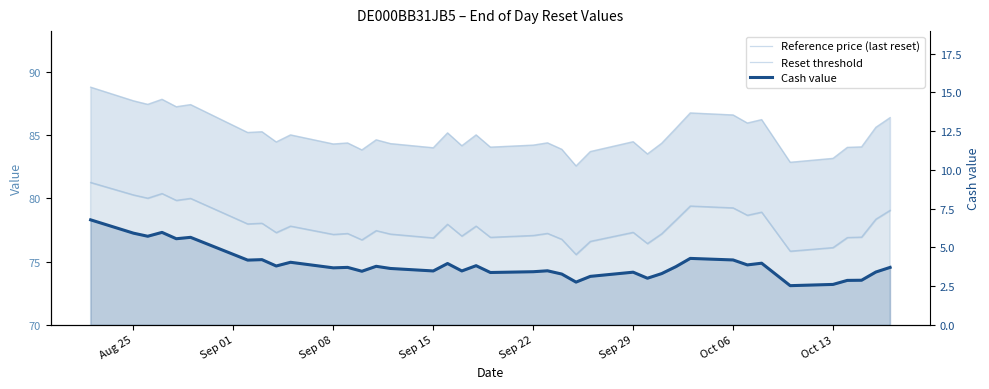

How many lines are shown in the chart?

3